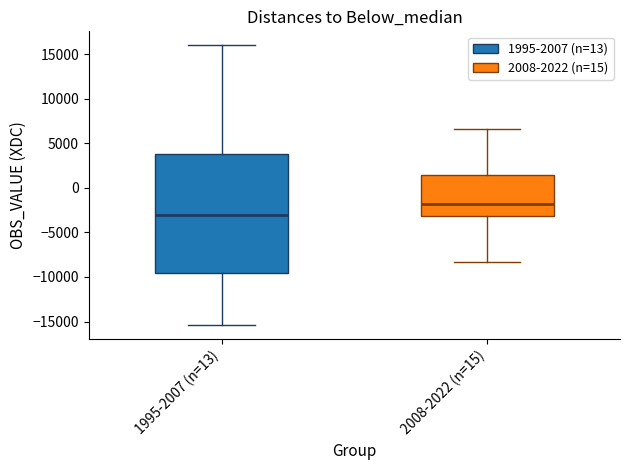

Reading left to right, transcribe this box plot: for each box, give where its median line is, the range the box spans, and where its two whiskers end, as read against the y-axis. The values are not printed on the chart, so give them approximately, as read against the axis.

1995-2007 (n=13): median -3000, box -9500 to 4000, whiskers -15500 to 16000
2008-2022 (n=15): median -2000, box -3000 to 1500, whiskers -8500 to 6500